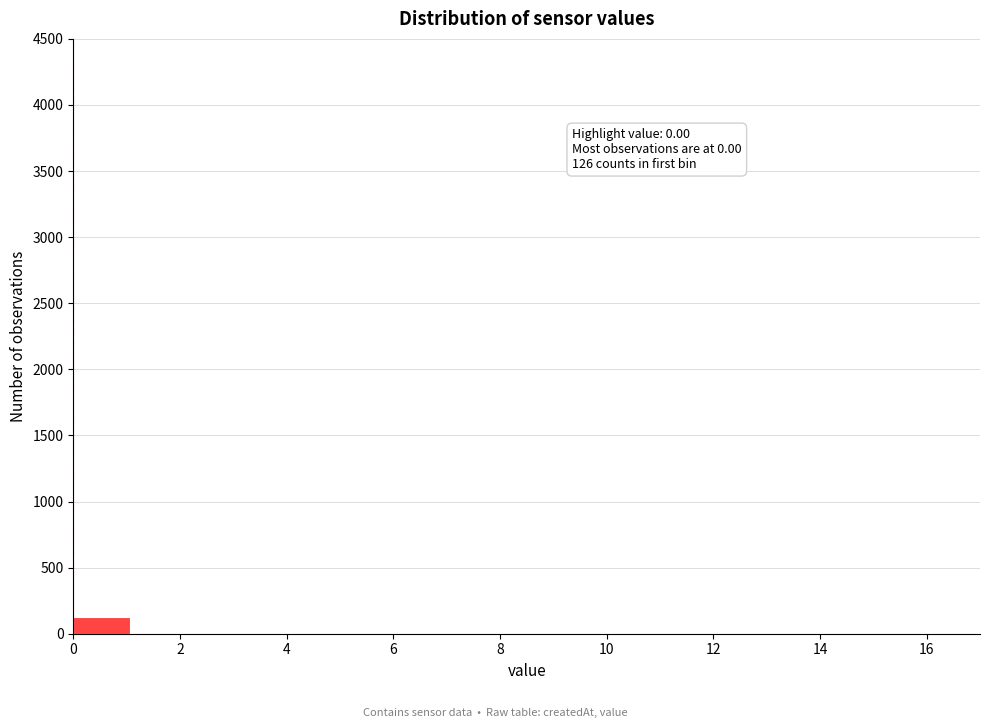

Over which range of the x-axis is the bar tallest?

0.0 to 1.0